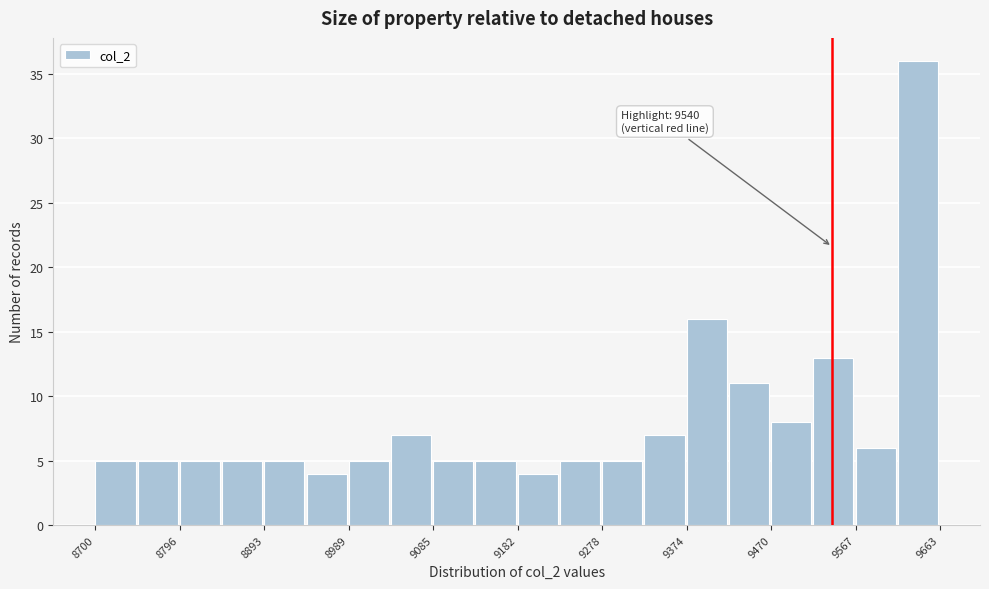

Which range on the x-axis has the tallest bar?

9610 to 9660